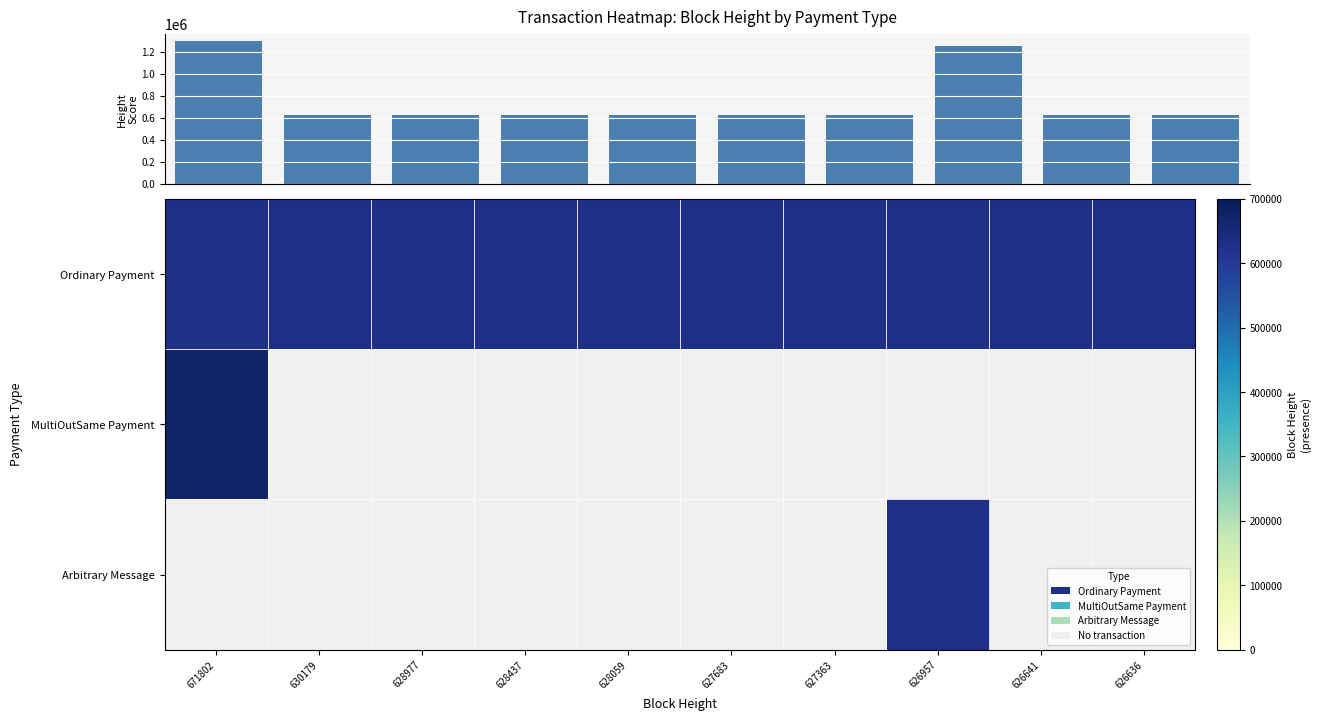

The value of Ordinary Payment at 671802 is 630179.0. True or false?

True